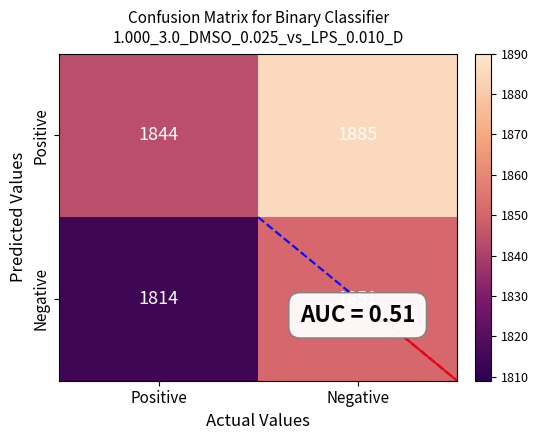

Rank the series by their average value, from lowest to highest.

Negative, Positive